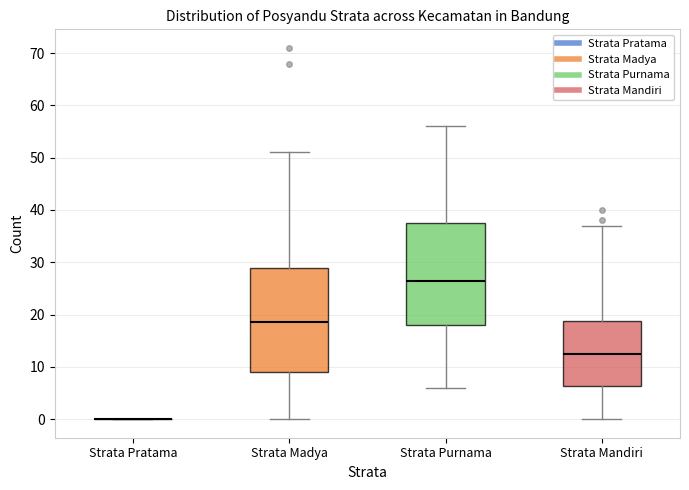

Where does the lower whisker of the box for Strata Mandiri end on the y-axis? The values are not printed on the chart, so give them approximately, as read against the axis.

0